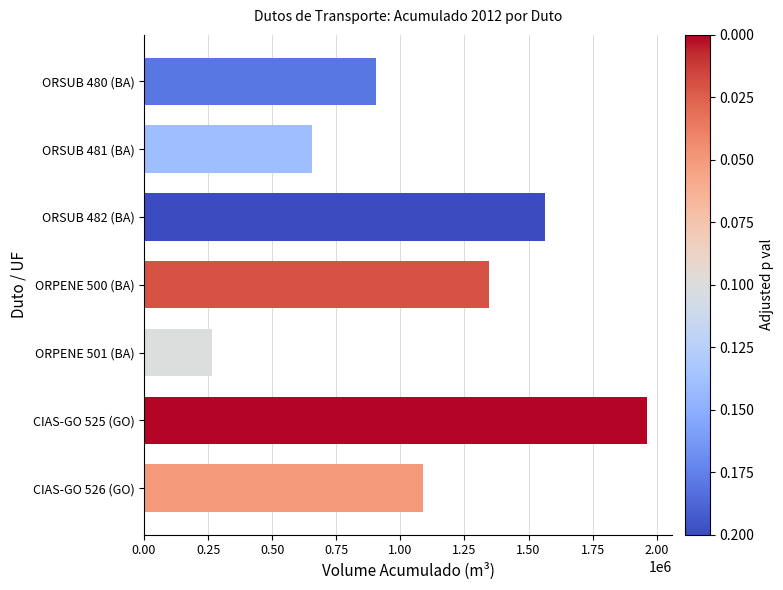

What is the maximum value shown in the chart?

1961085